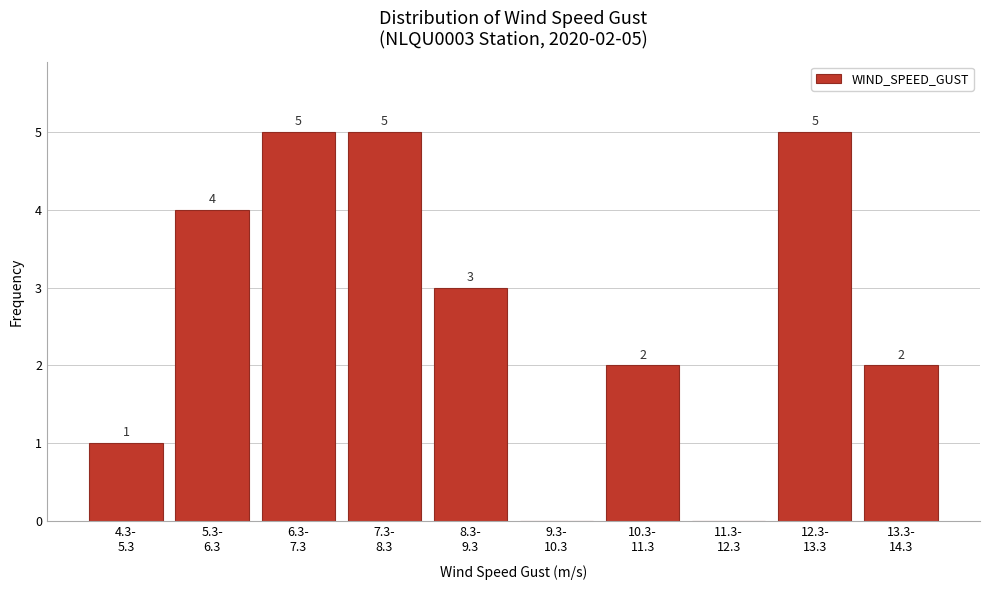

What is the sum of all values?

27